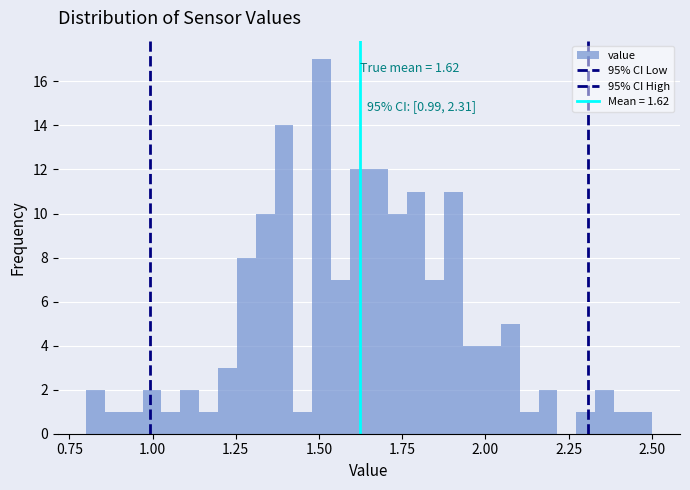

Read against the x-axis, roughly where is the centre of the tallest bar?

1.50